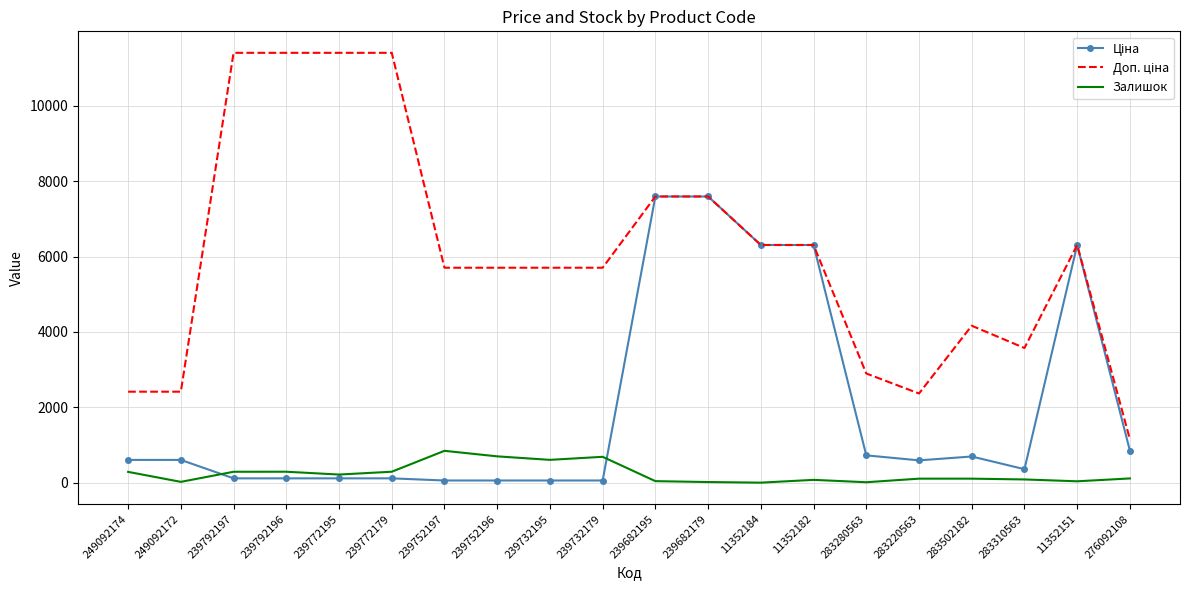

Rank the categories by Доп. ціна value from highest to lowest.

239792197, 239792196, 239772195, 239772179, 239682195, 239682179, 11352184, 11352182, 11352151, 239752197, 239752196, 239732195, 239732179, 283502182, 283310563, 283280563, 249092174, 249092172, 283220563, 276092108